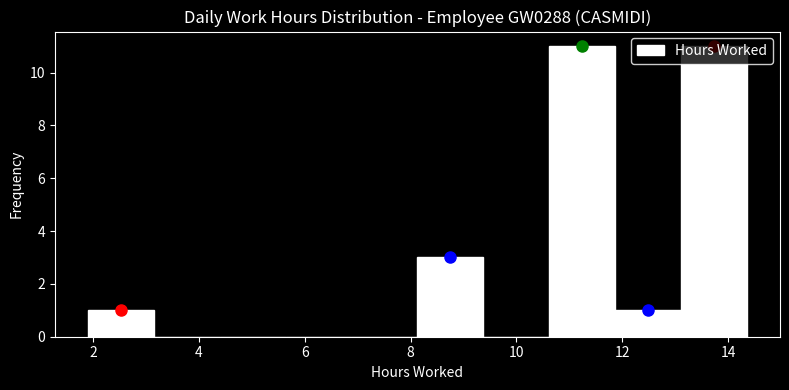

How tall is the bar that spans 2.0 to 3.2 on the x-axis? Neither the bar edges nor the heights are printed on the chart, so give them approximately, as read against the axes.

1